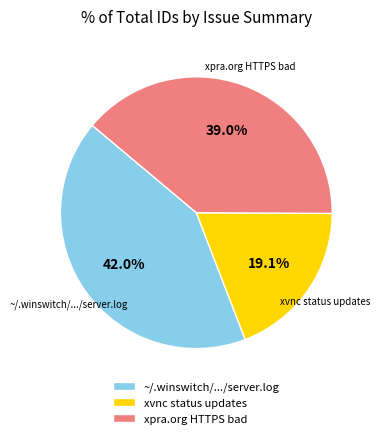

Between ~/.winswitch/.../server.log and xpra.org HTTPS bad, which is larger?

~/.winswitch/.../server.log